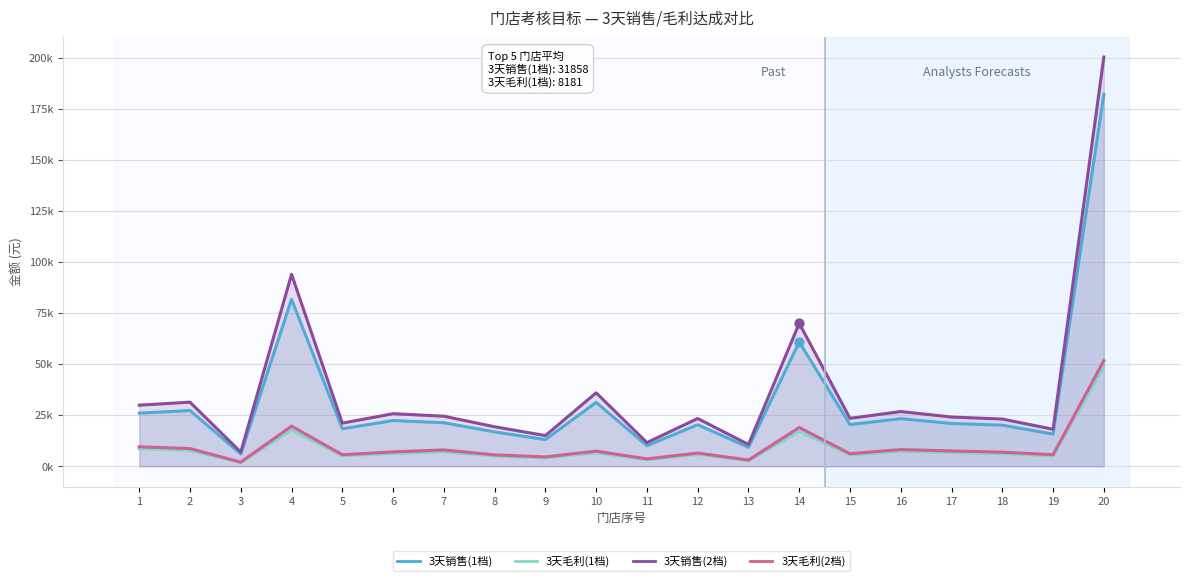

At which category is the sum across all series the highest?

20